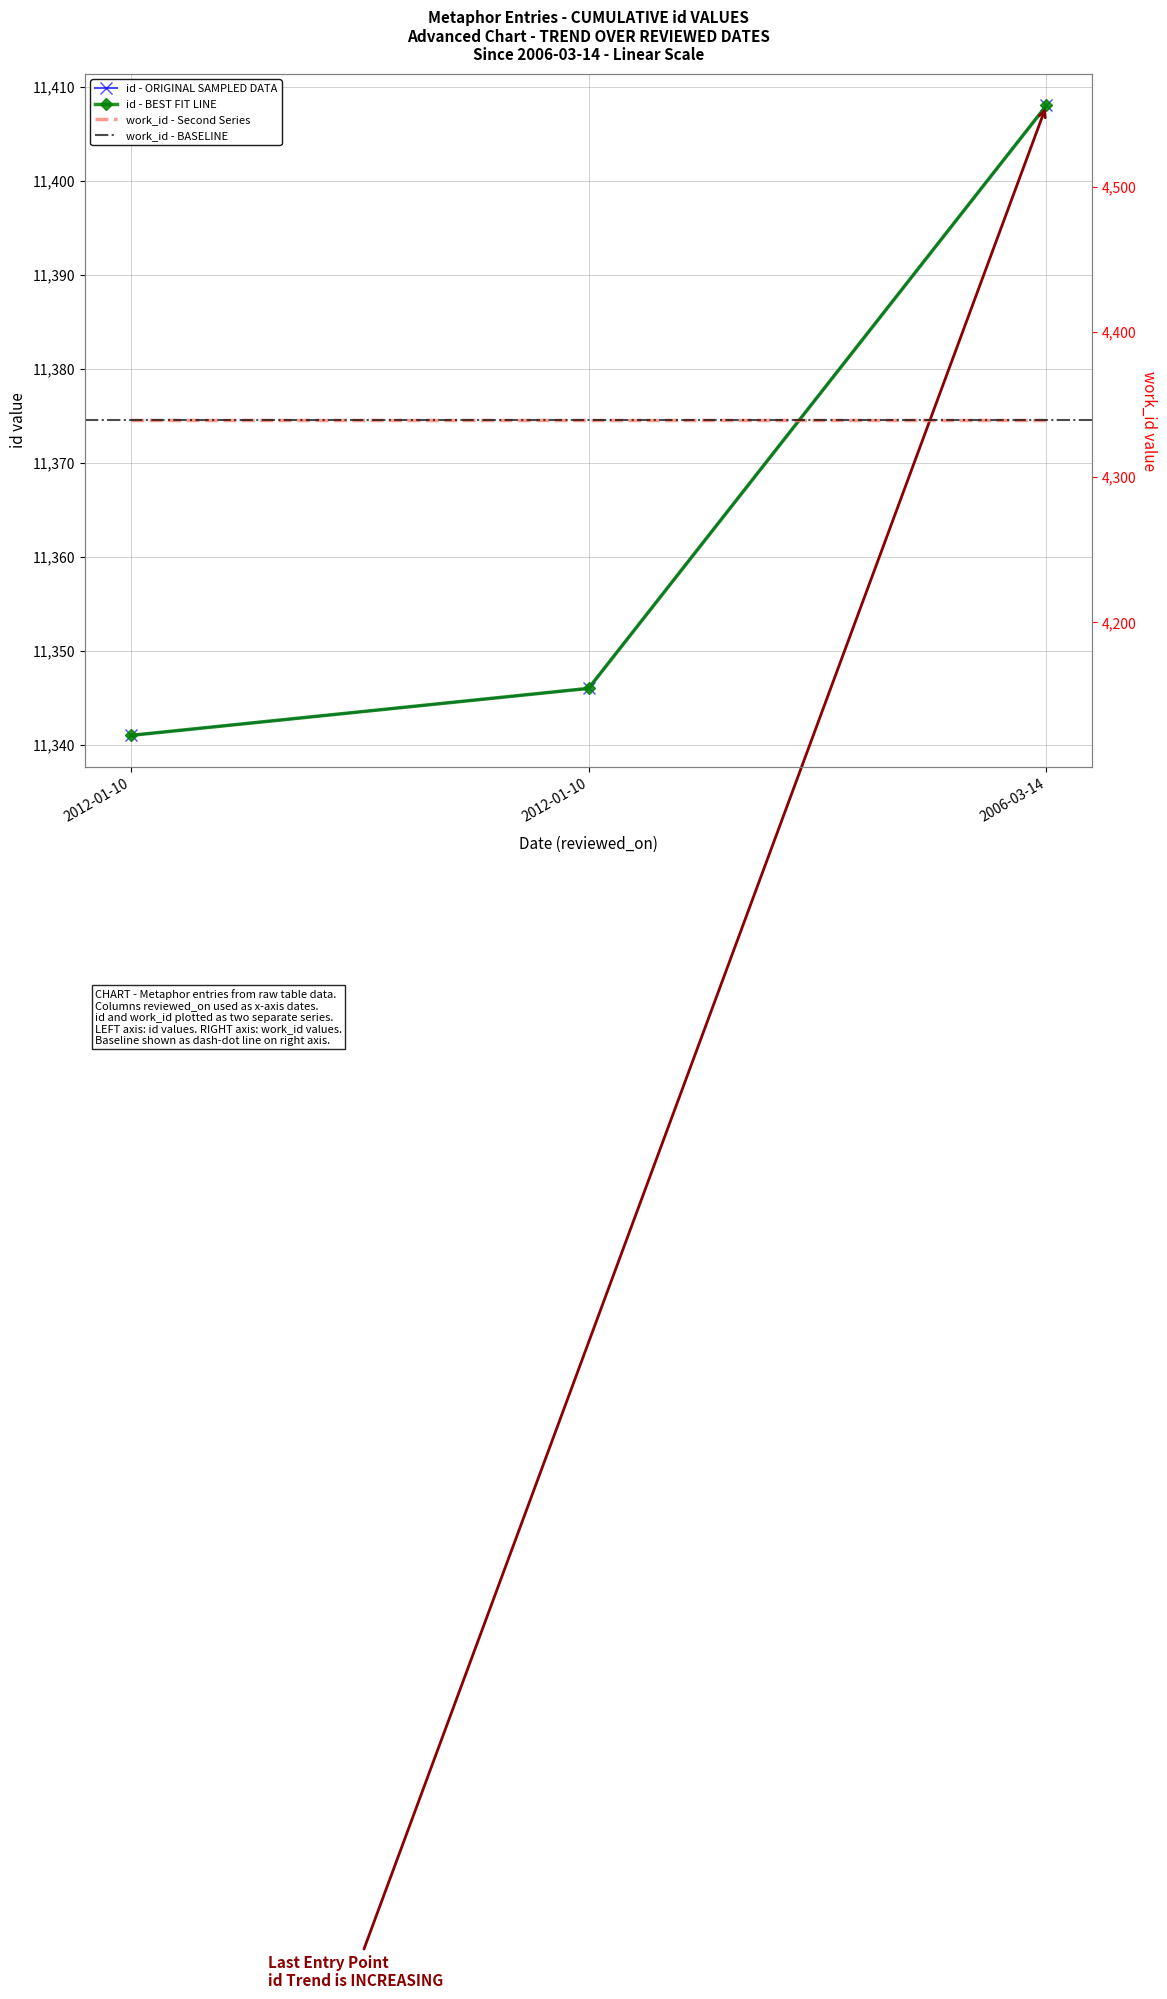

Which has a higher value, 2012-01-10 or 2006-03-14?

2006-03-14